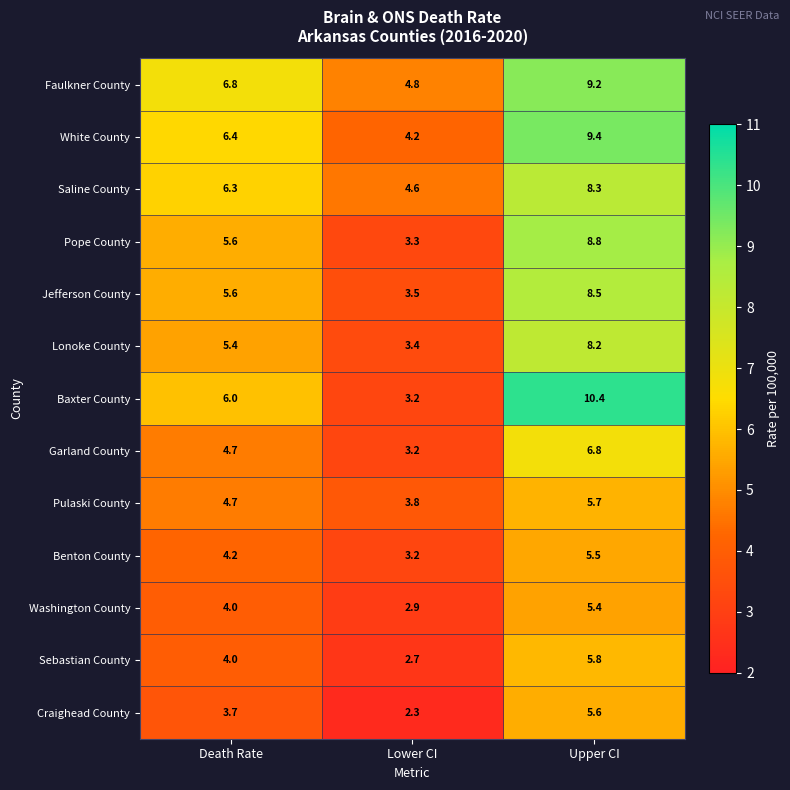

What is the approximate value of Washington County at Lower CI?

2.9